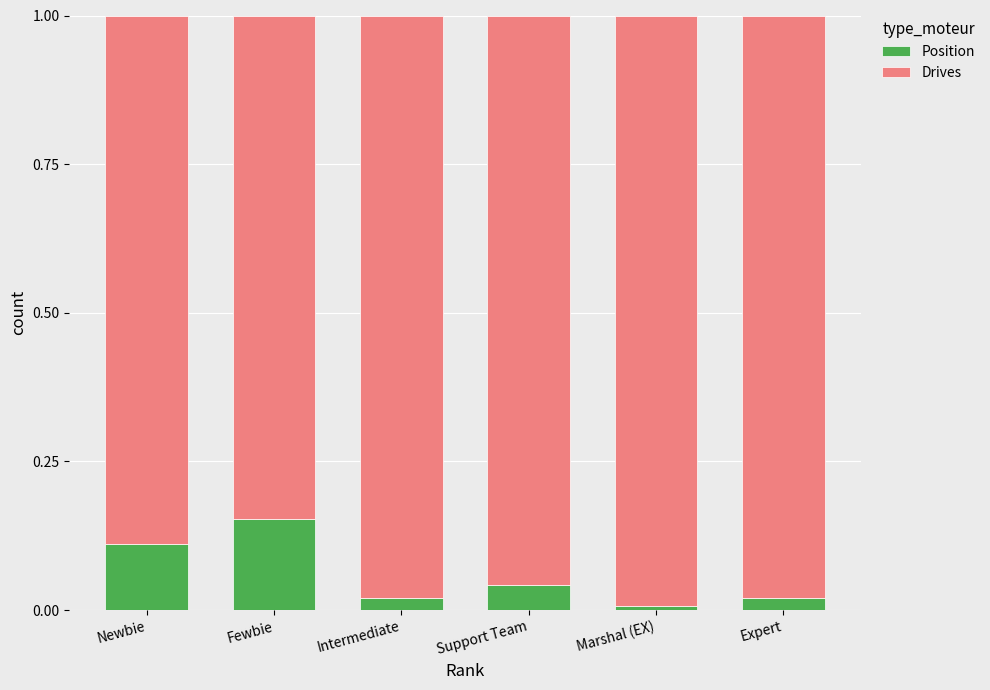

Is it true that Position equals 0.0 at Support Team?

True